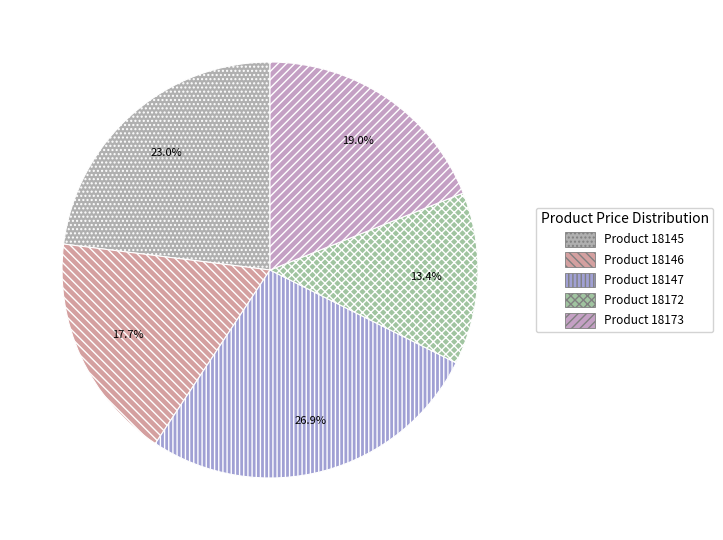

How many slices are in this pie chart?

5